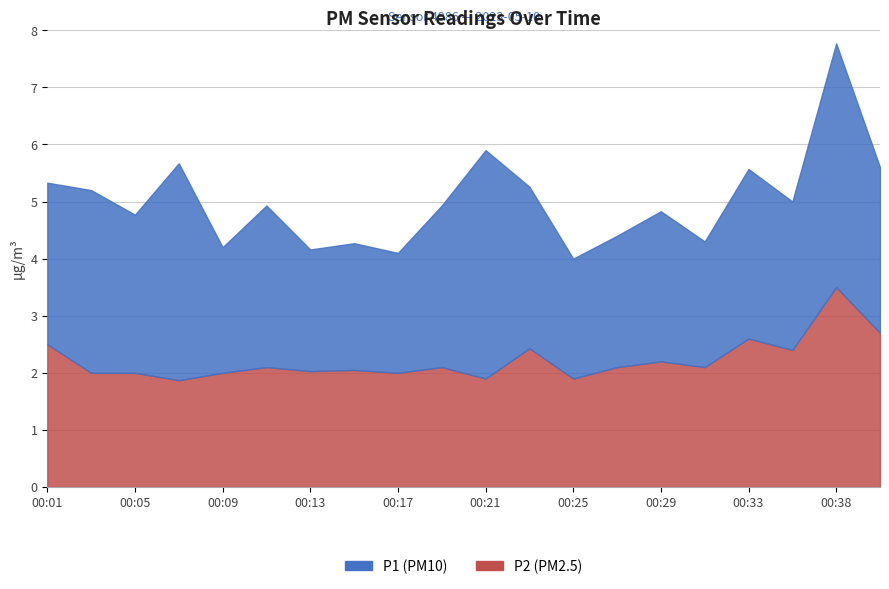

How many interior local peaks does the P2 series have?

7